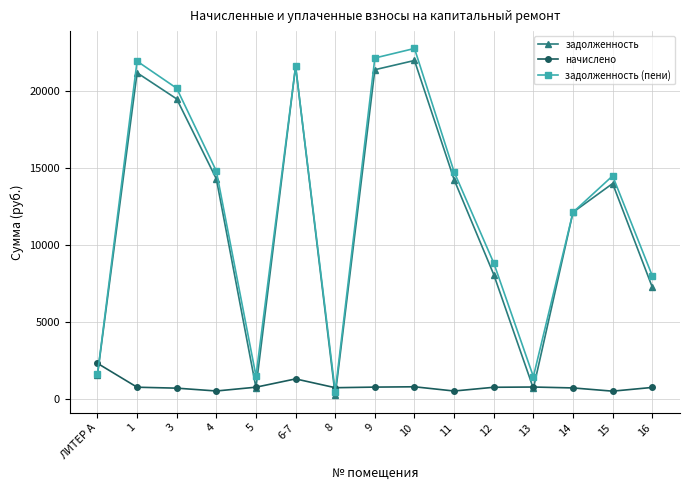

What is the total value across all series at 15?

28956.5